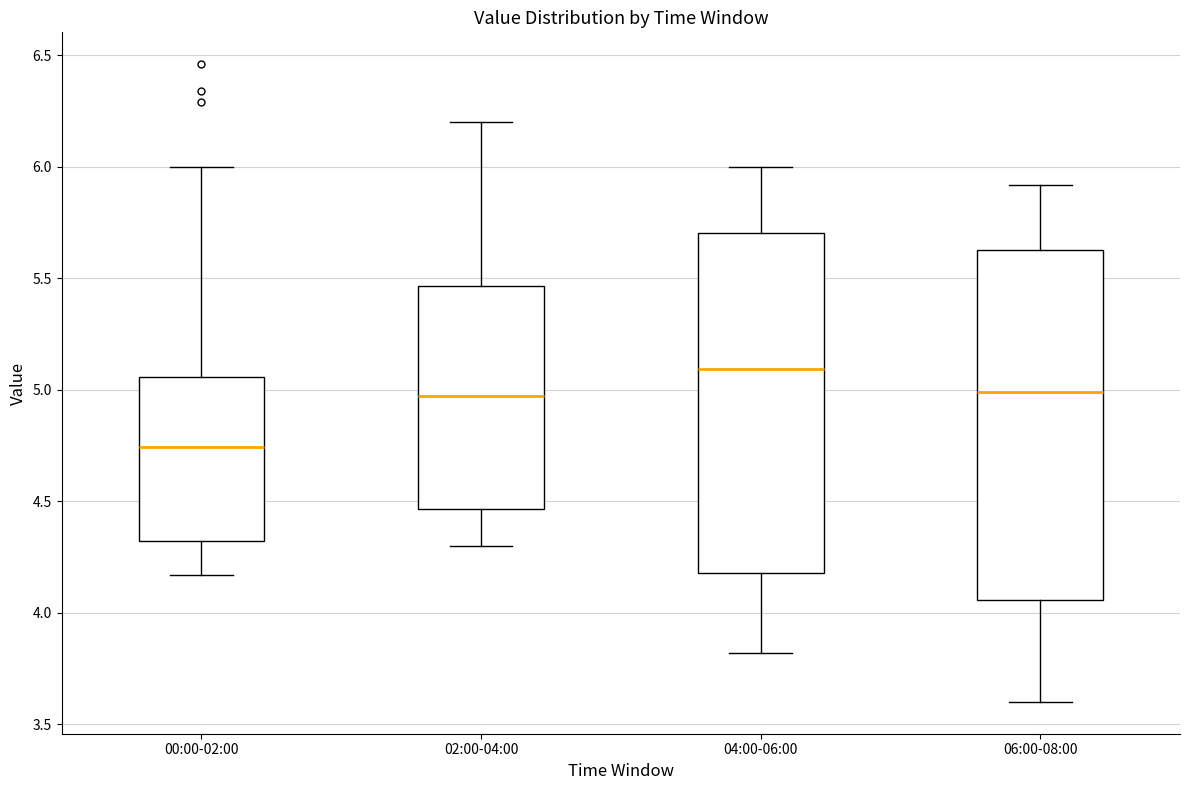

Reading left to right, read every box against the y-axis: the position of its median line, the range the box covers, and the ends of its whiskers. The values are not printed on the chart, so give them approximately, as read against the axis.

00:00-02:00: median 4.75, box 4.30 to 5.05, whiskers 4.15 to 6.00
02:00-04:00: median 4.95, box 4.45 to 5.45, whiskers 4.30 to 6.20
04:00-06:00: median 5.10, box 4.20 to 5.70, whiskers 3.80 to 6.00
06:00-08:00: median 5.00, box 4.05 to 5.65, whiskers 3.60 to 5.90